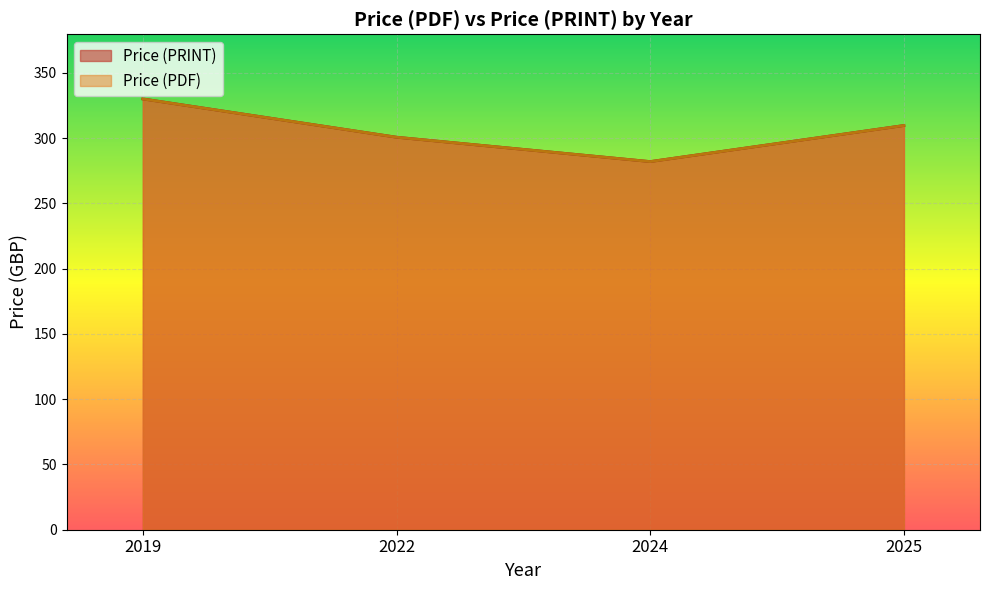

List the series in order of their peak value, lowest first.

Price (PDF), Price (PRINT)